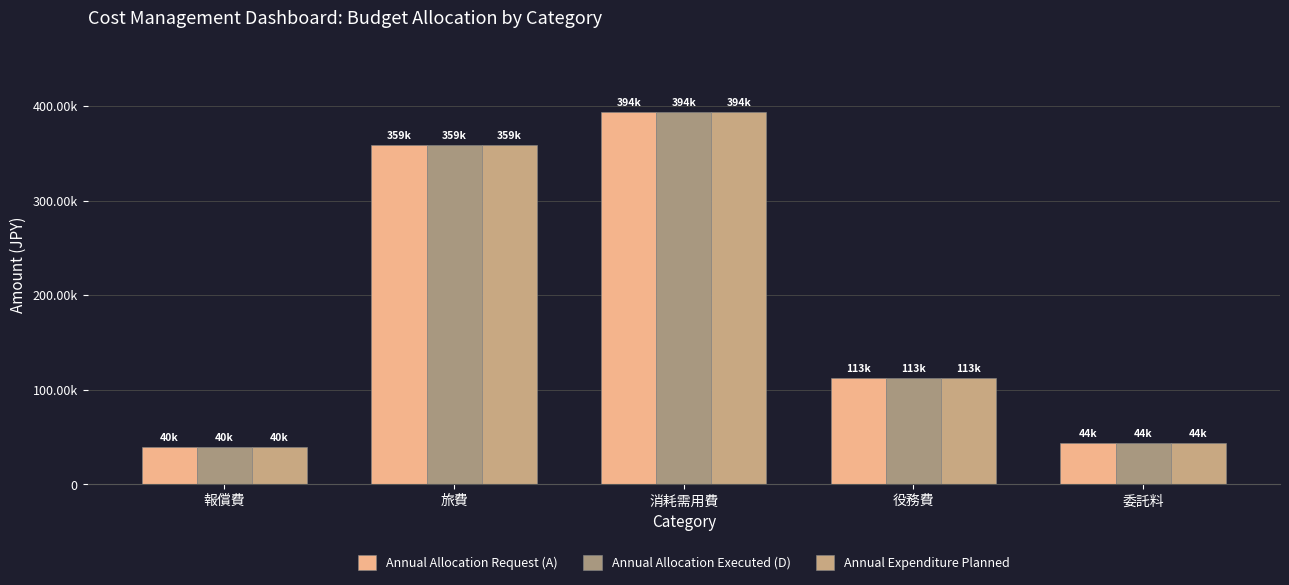

Which series has the largest total across all categories?

Annual Allocation Request (A)